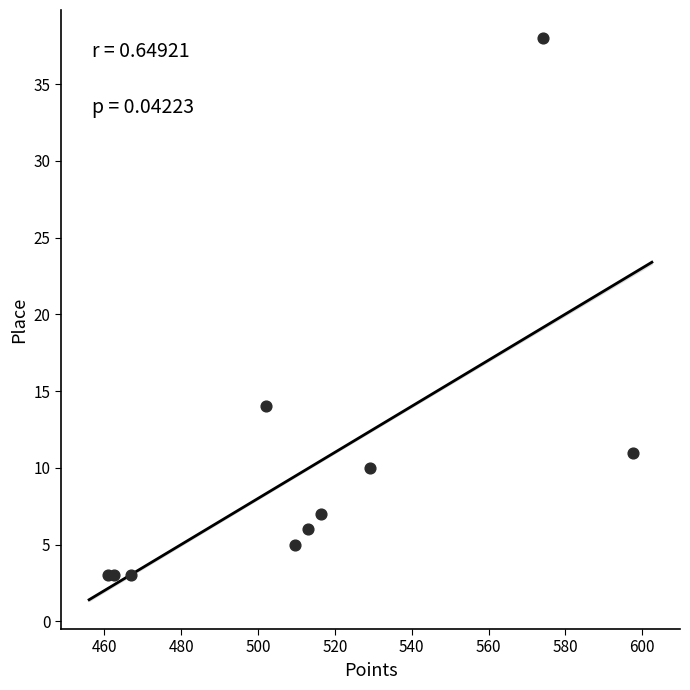

What Y value in the scatter plot is closest to 20?

14